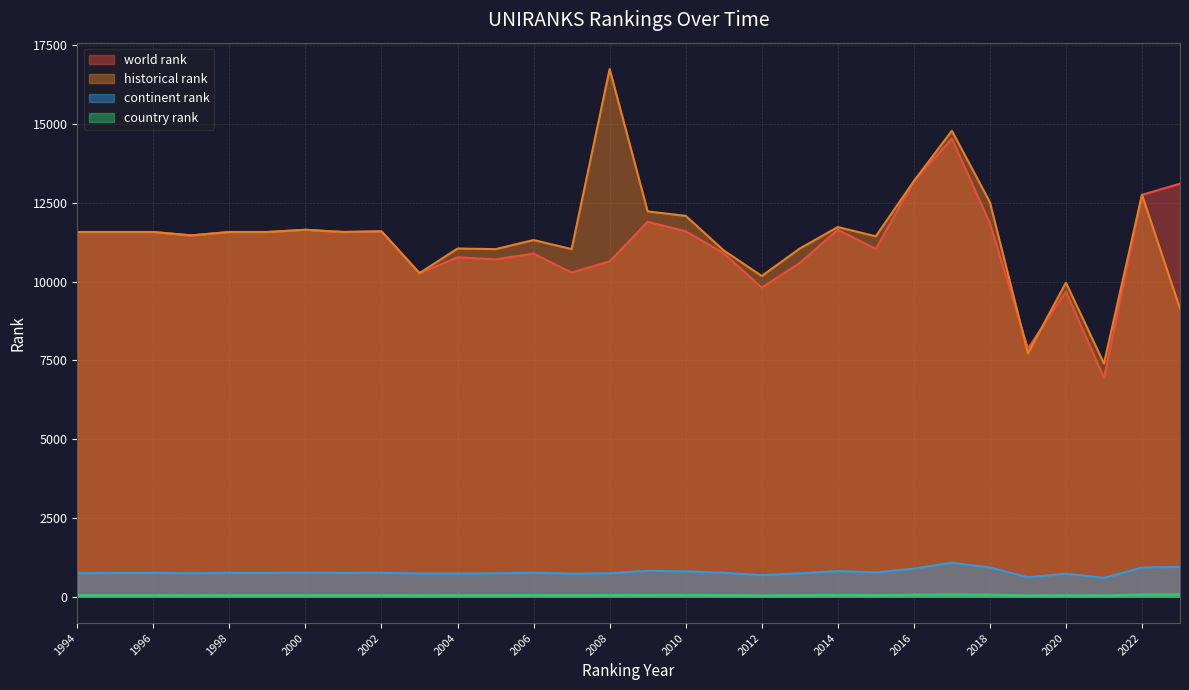

True or false: historical rank has a value of 11028 at 2007.

True